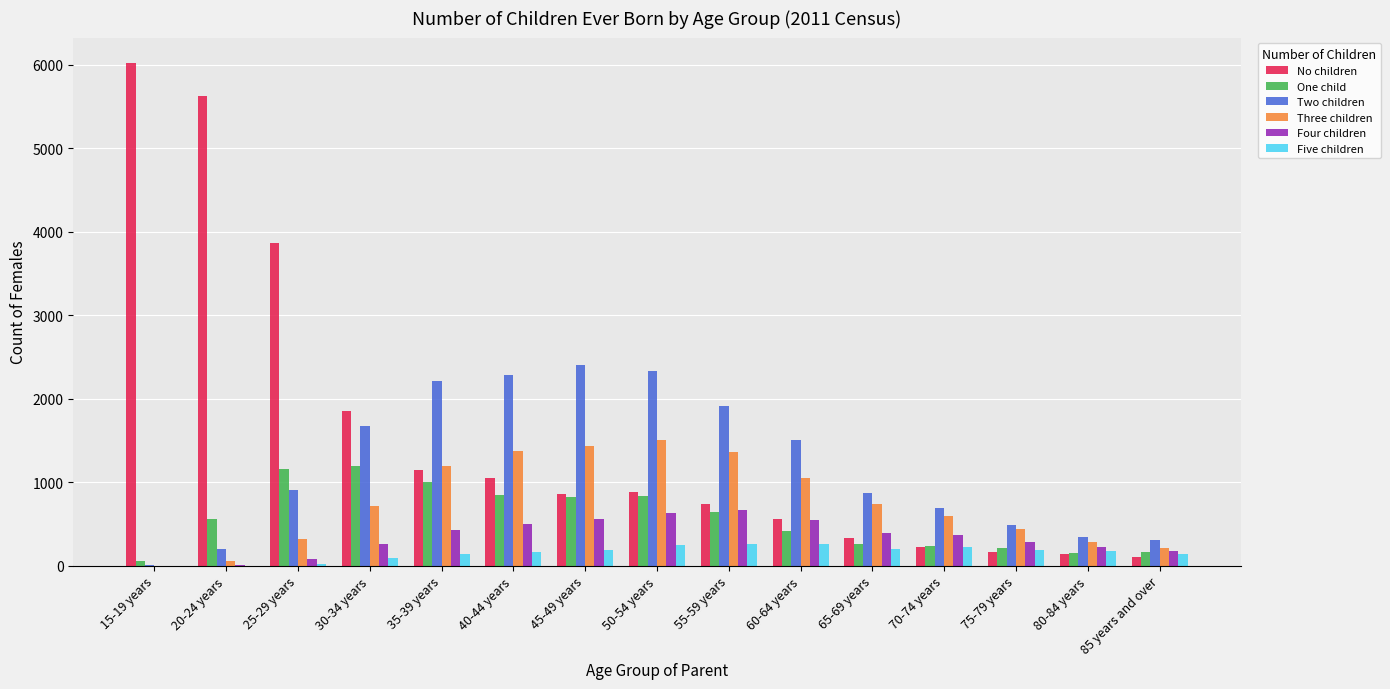

Does the chart contain stacked bars?

No